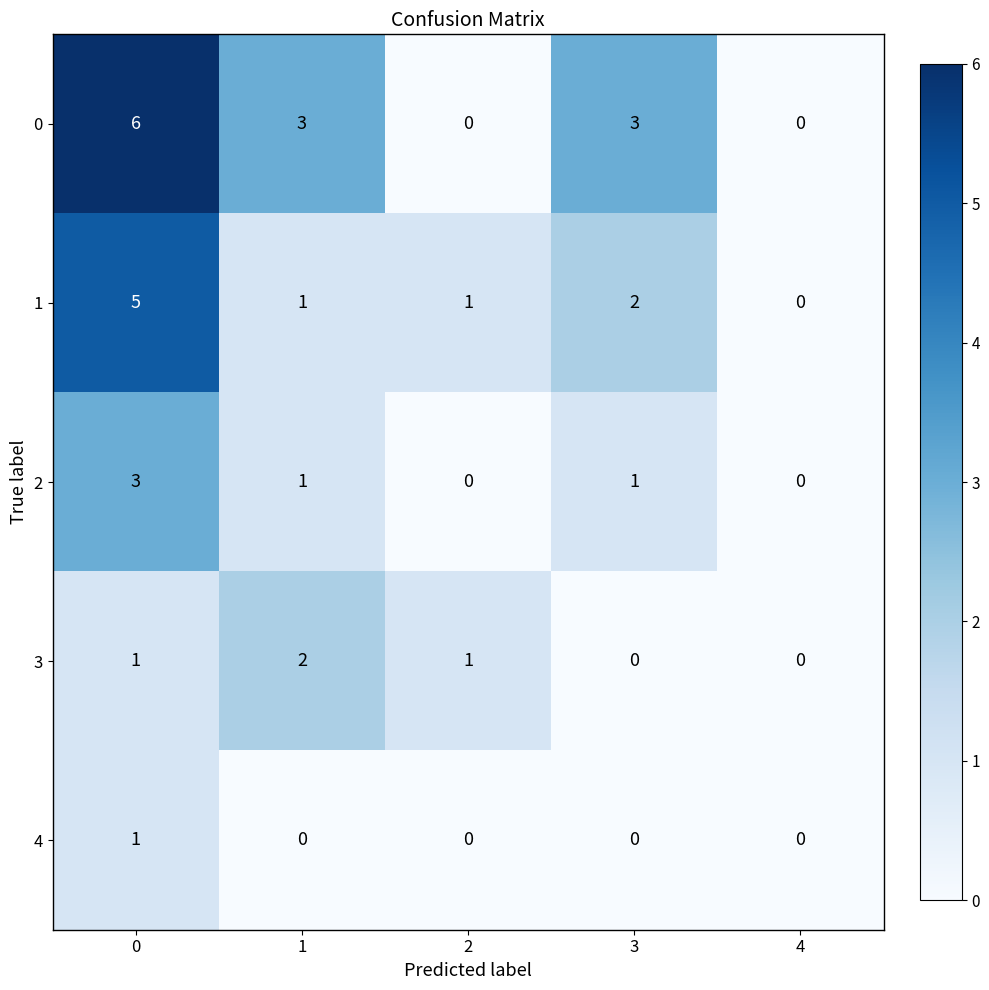

The 1 series shows 0 at 4. True or false?

True